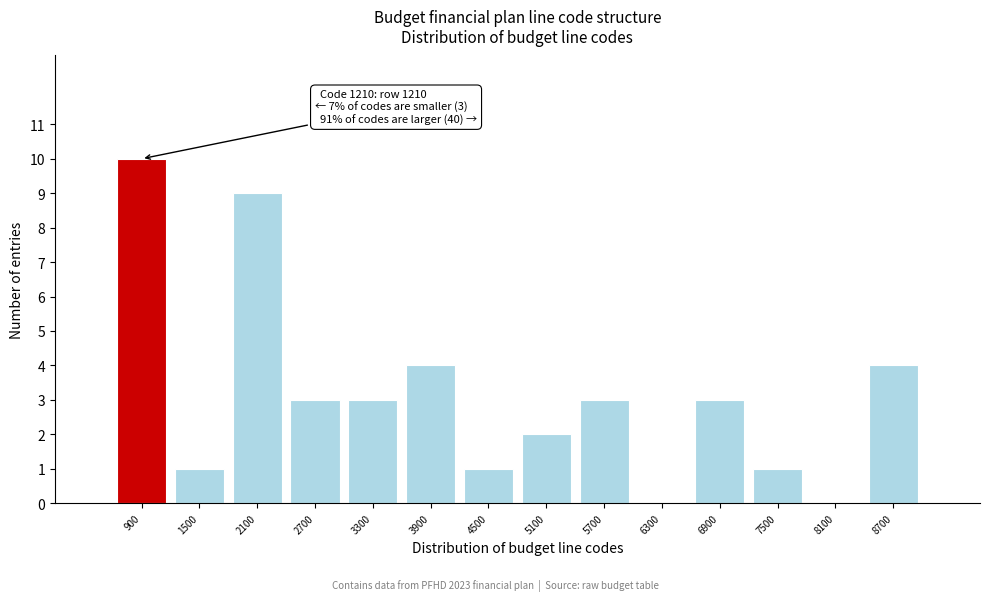

Reading left to right, transcribe all the data shown in this chart.

900=10	1500=1	2100=9	2700=3	3300=3	3900=4	4500=1	5100=2	5700=3	6300=0	6900=3	7500=1	8100=0	8700=4